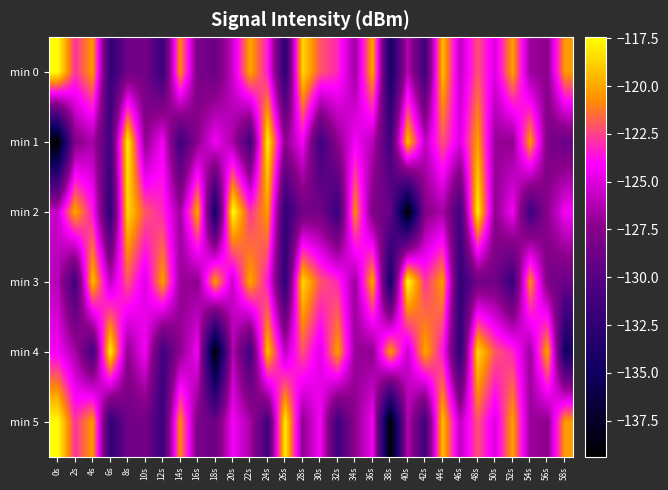

What is the minimum value shown in the chart?

-139.4